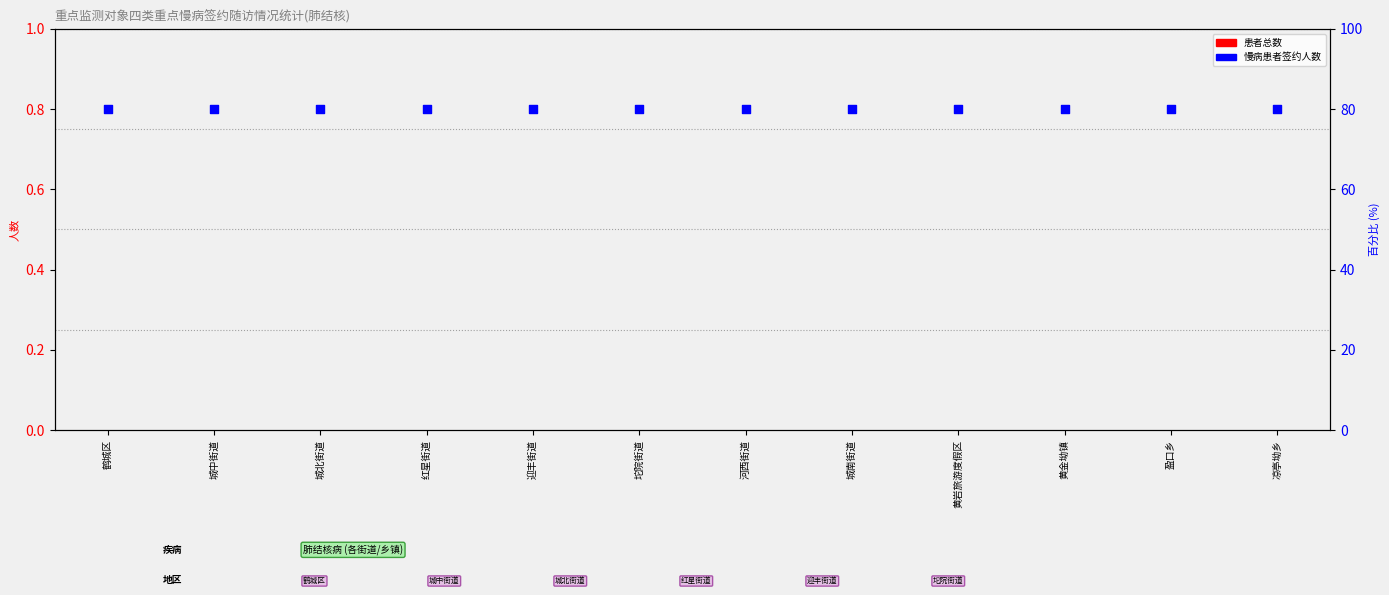

Which series has the largest total across all categories?

慢病患者签约人数(%)